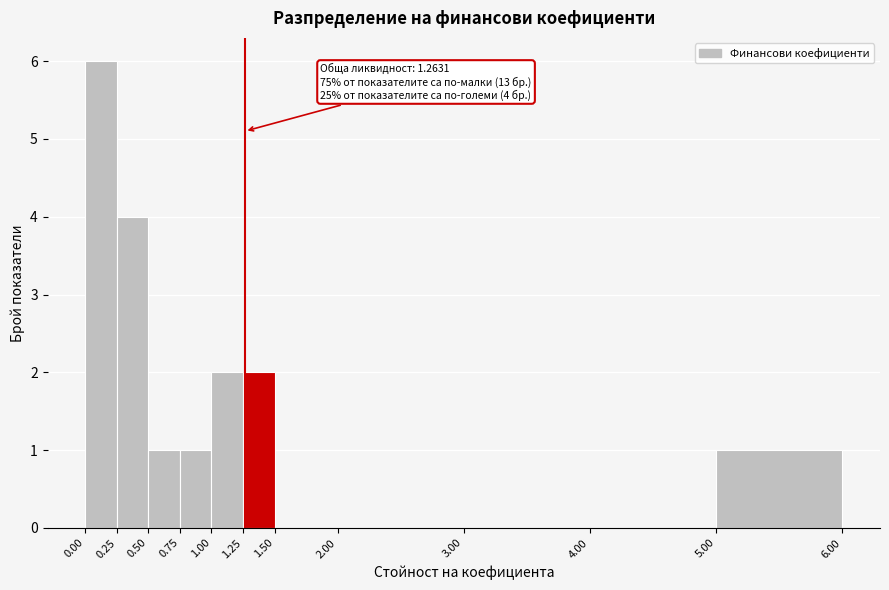

Over which range of the x-axis is the bar tallest?

0.00 to 0.25